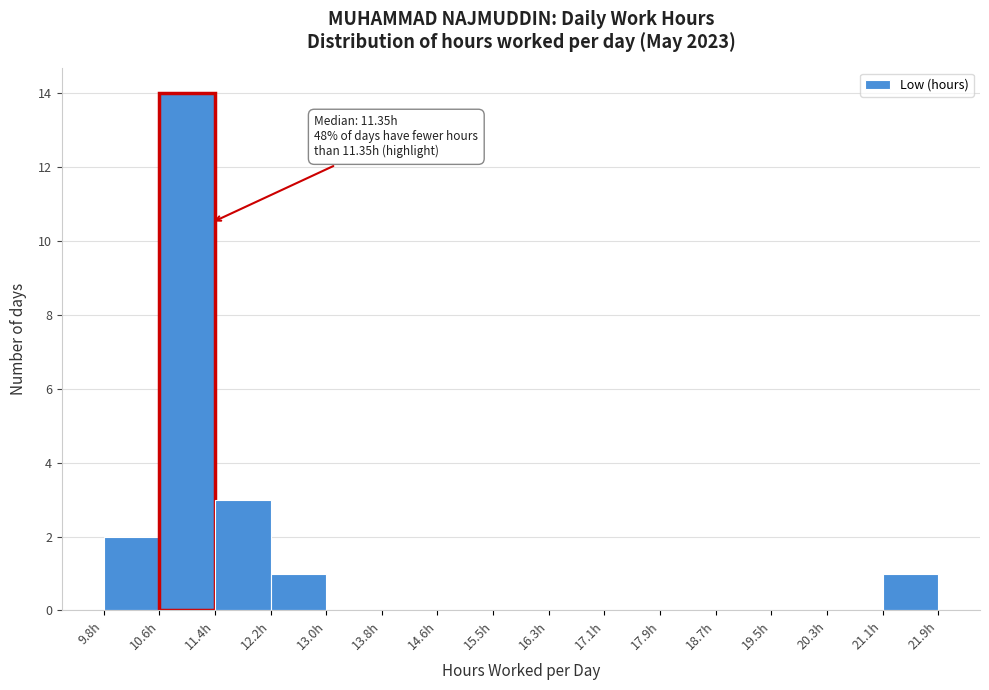

Over which range of the x-axis is the bar tallest?

10.6 to 11.4